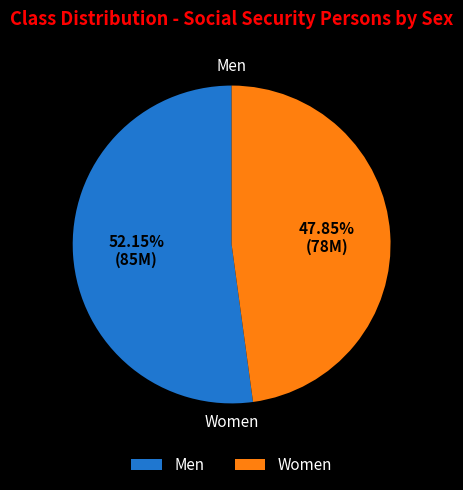

Do Men and Women together represent more than half of the pie?

Yes